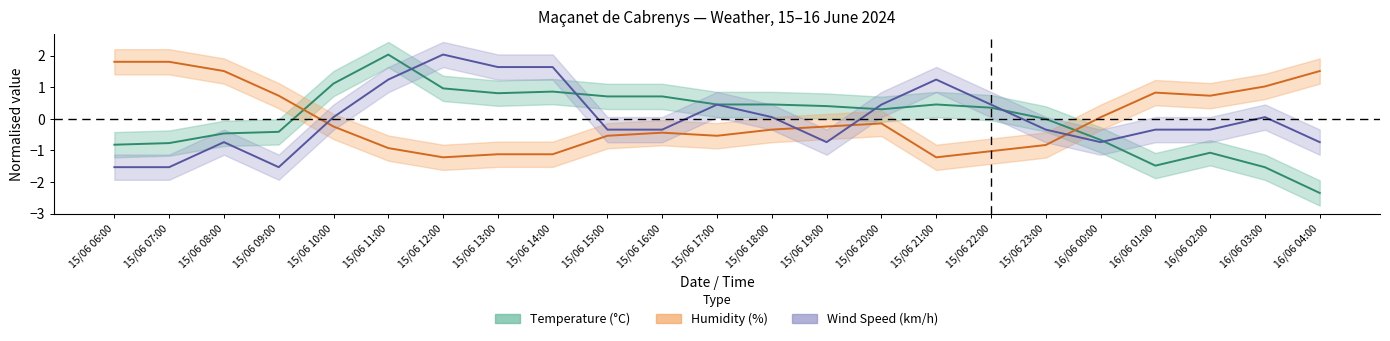

What is the difference between the maximum and minimum values in the Humidity (%) series?

3.0